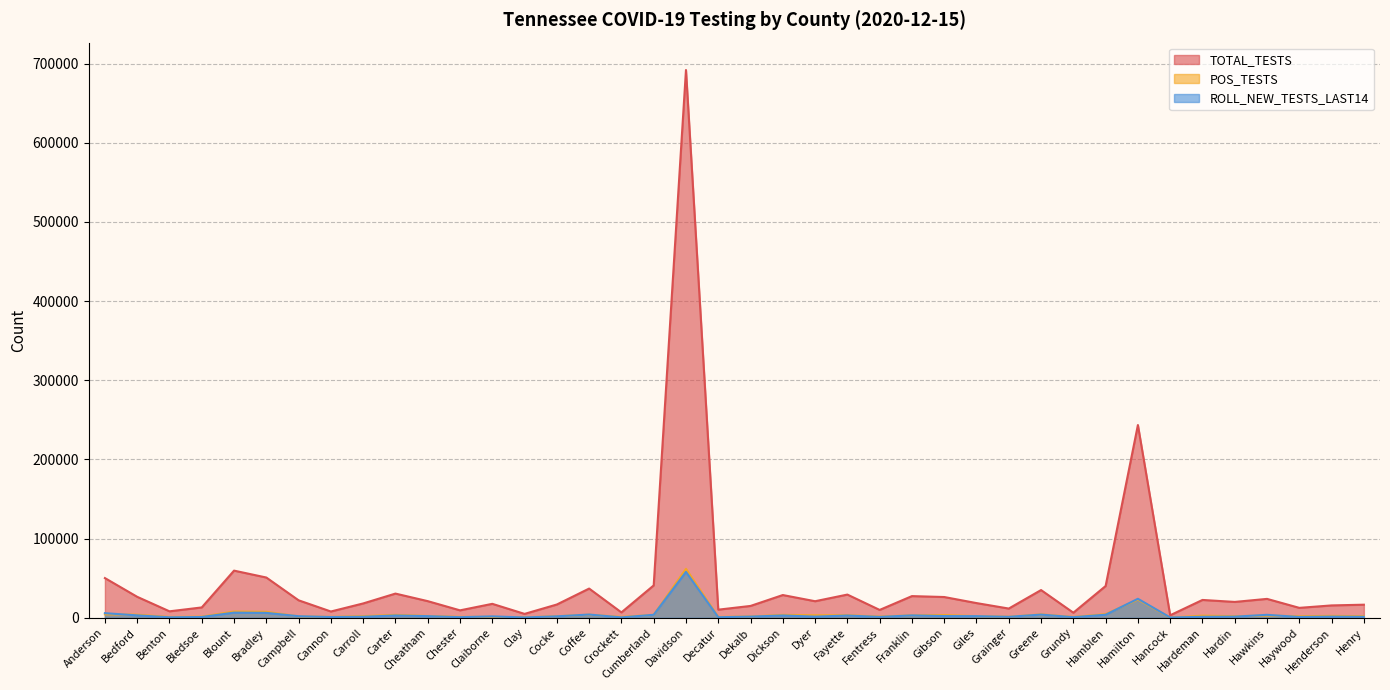

Which has a higher value, Henry or Hardin?

Hardin